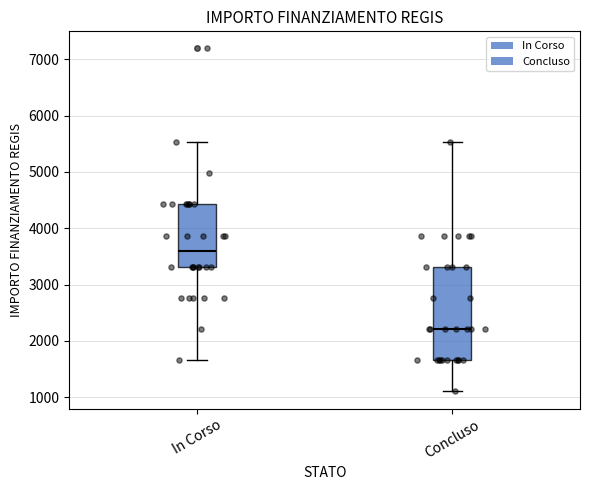

Reading left to right, transcribe this box plot: for each box, give where its median line is, the range the box spans, and where its two whiskers end, as read against the y-axis. The values are not printed on the chart, so give them approximately, as read against the axis.

In Corso: median 3600, box 3300 to 4400, whiskers 1700 to 5500
Concluso: median 2200, box 1700 to 3300, whiskers 1100 to 5500